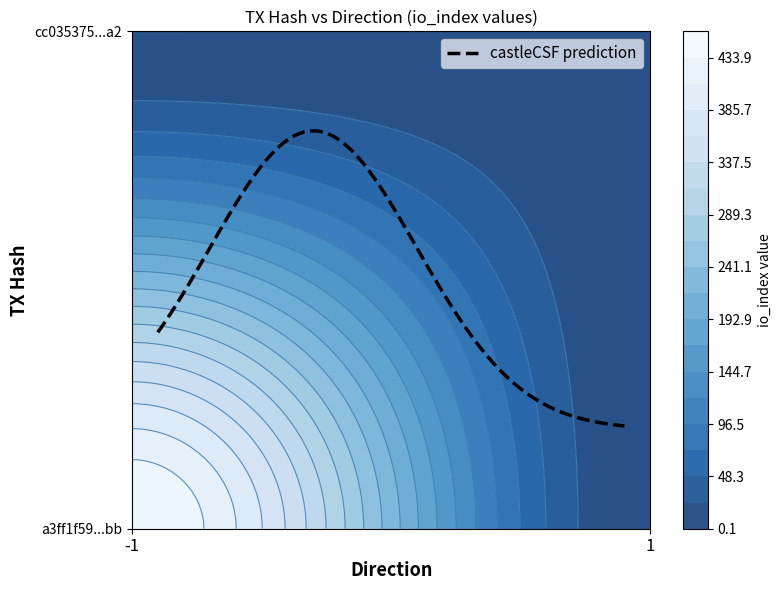

What is the smallest value displayed?

-1